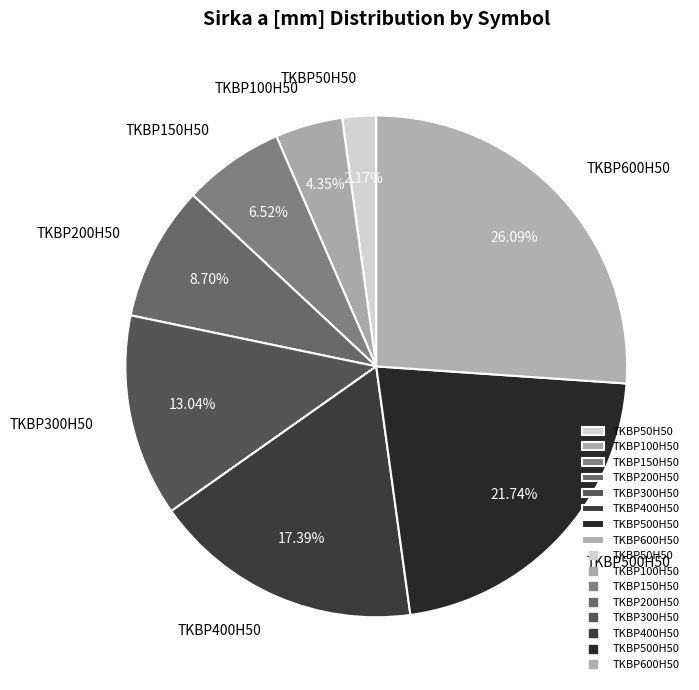

Do TKBP200H50 and TKBP500H50 together represent more than half of the pie?

No